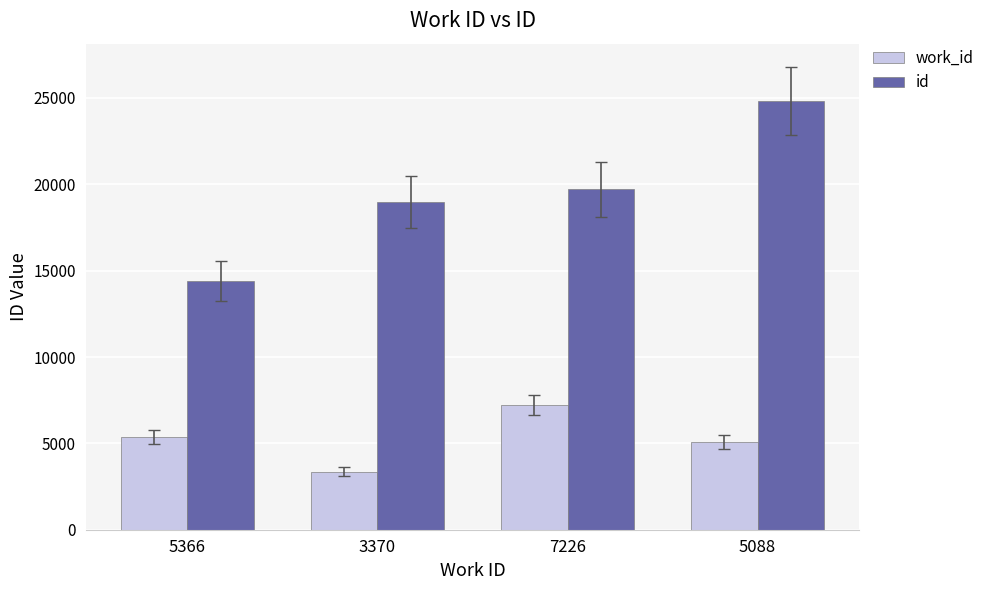

Read the id value at 3370, to the nearest 10.

18970